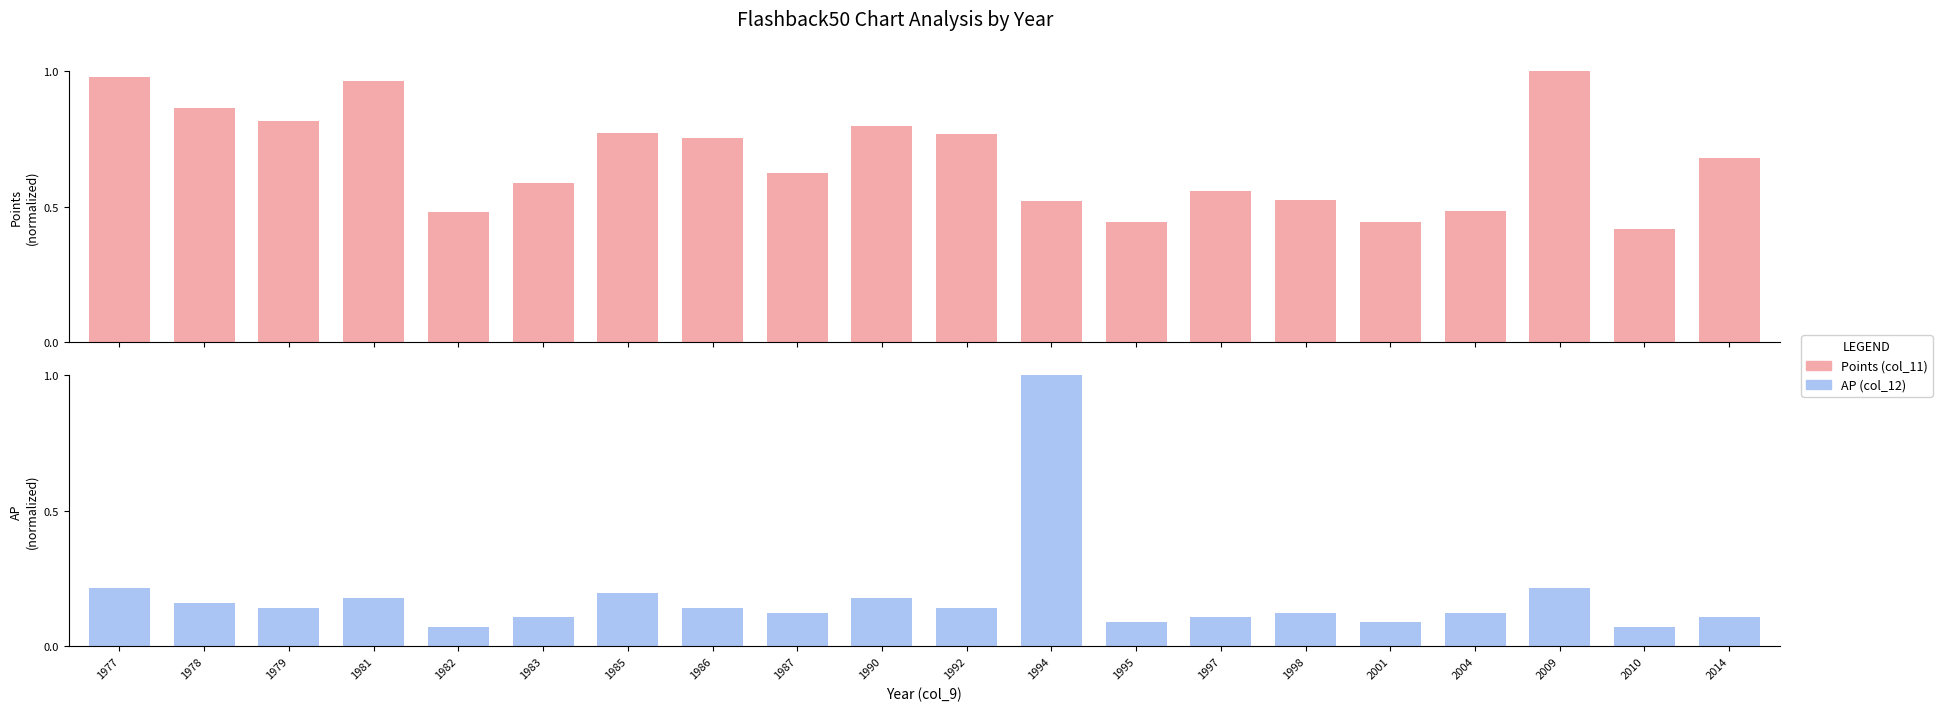

What is the spread (max minus min) of values at 1990?

0.6